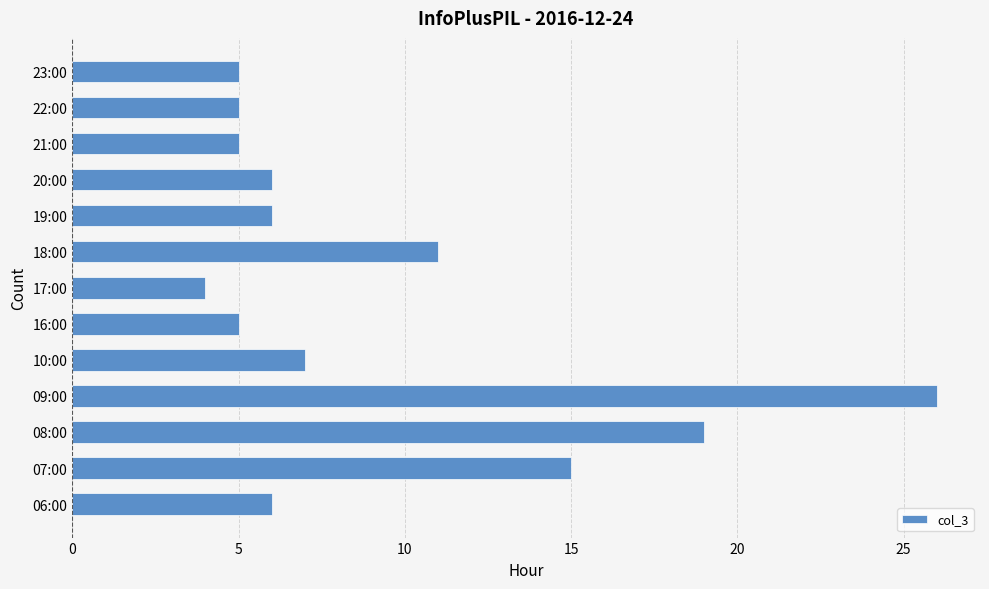

Approximately how many times larger is the value at 20:00 compared to 18:00?

0.5